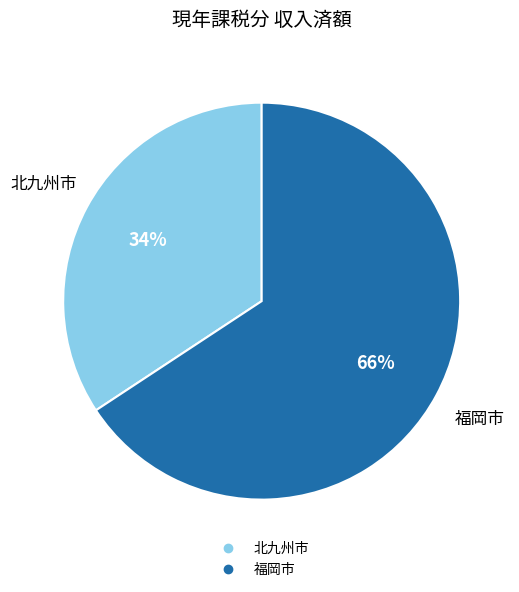

What is the smallest slice in the pie chart?

北九州市